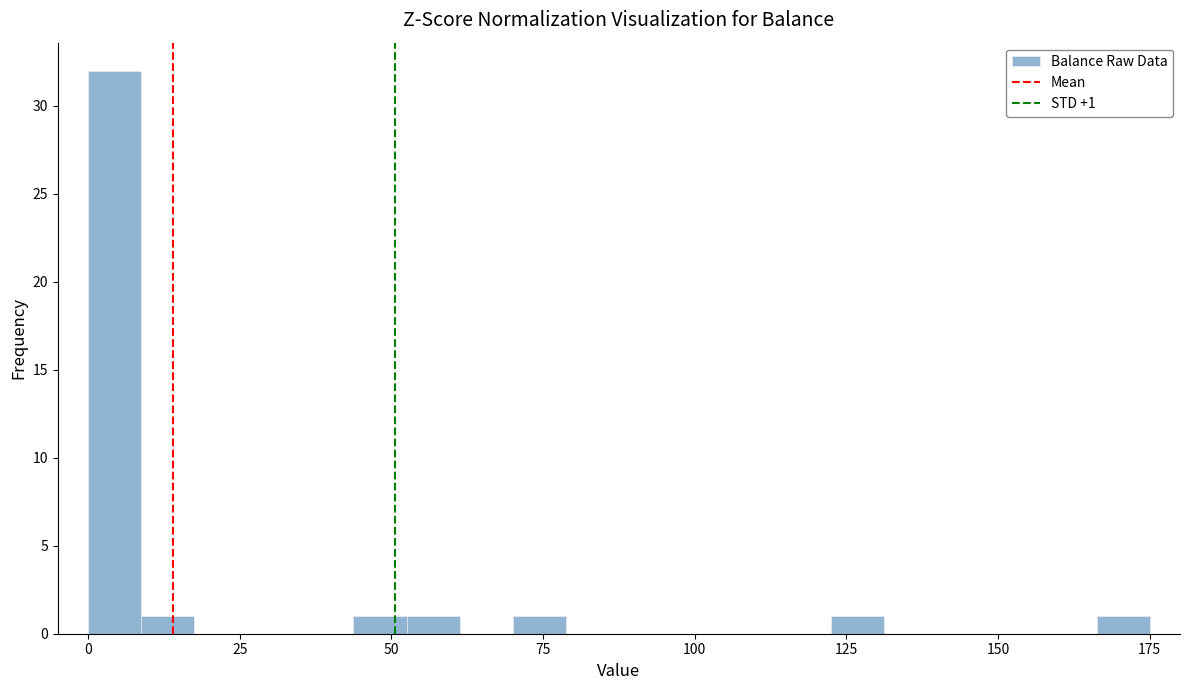

Around what value on the x-axis is the tallest bar? Give the approximate position of its centre, as read against the axis.

5